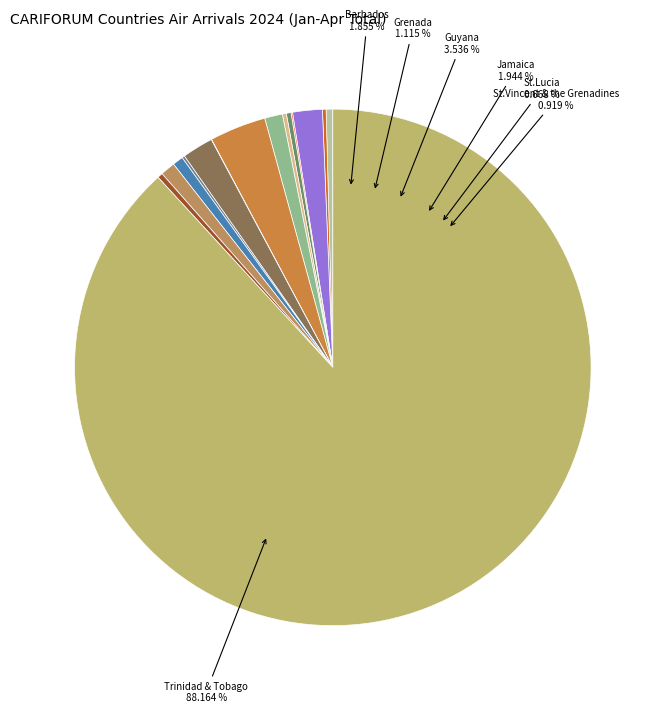

What percentage is the Trinidad & Tobago slice, to the nearest percent?

88%